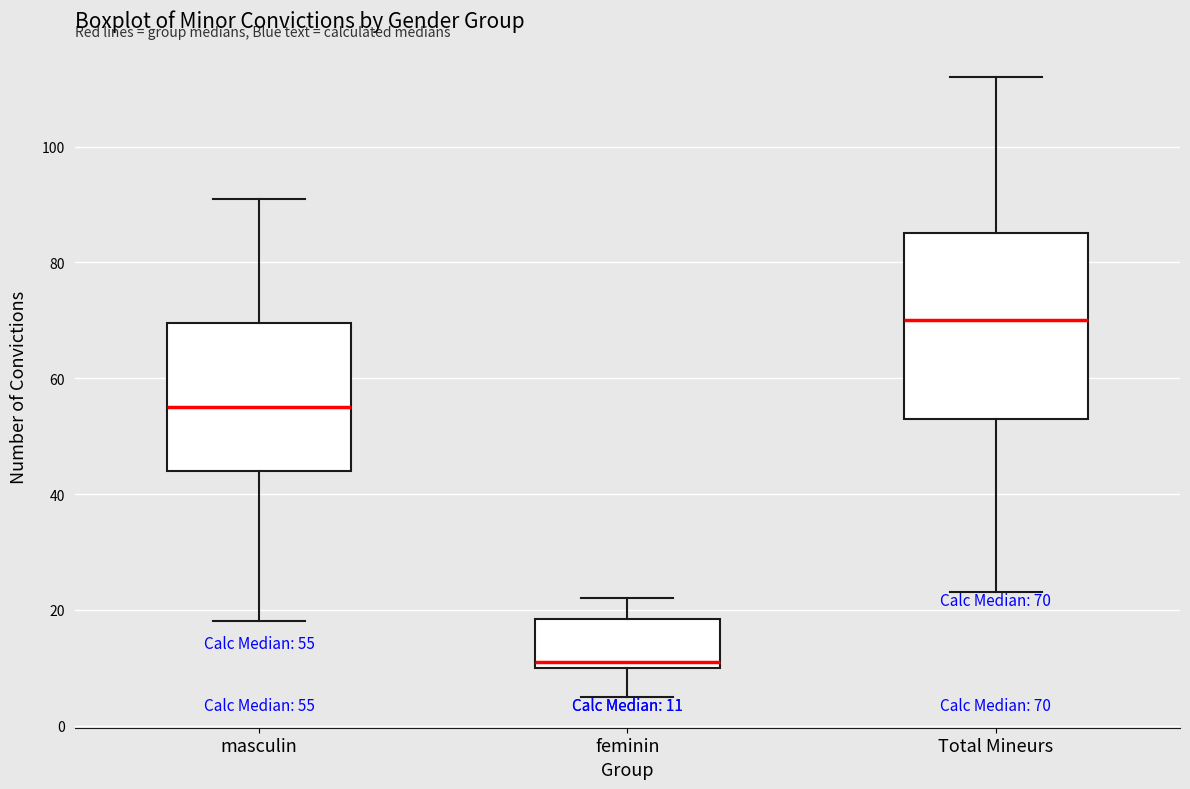

Comparing the boxes themselves (not the whiskers), which one is the tallest?

Total Mineurs